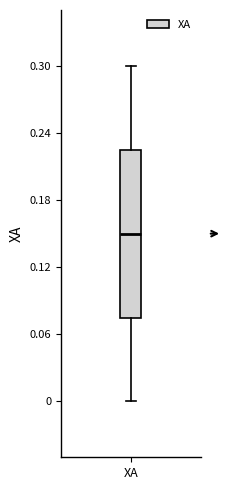

Where does the upper whisker of the box for XA end on the y-axis? The values are not printed on the chart, so give them approximately, as read against the axis.

0.30